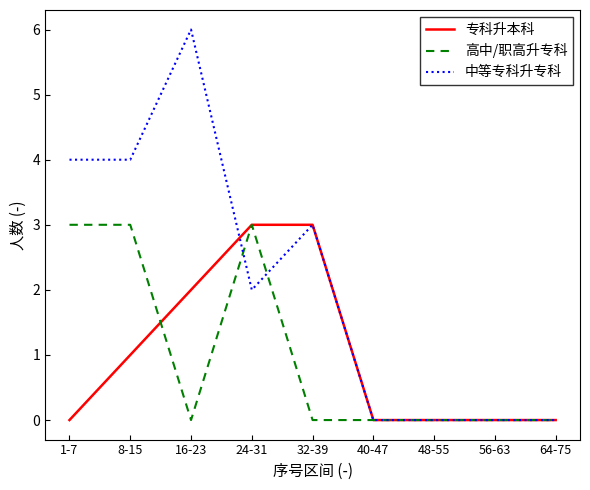

The 高中/职高升专科 series shows 2 at 64-75. True or false?

False